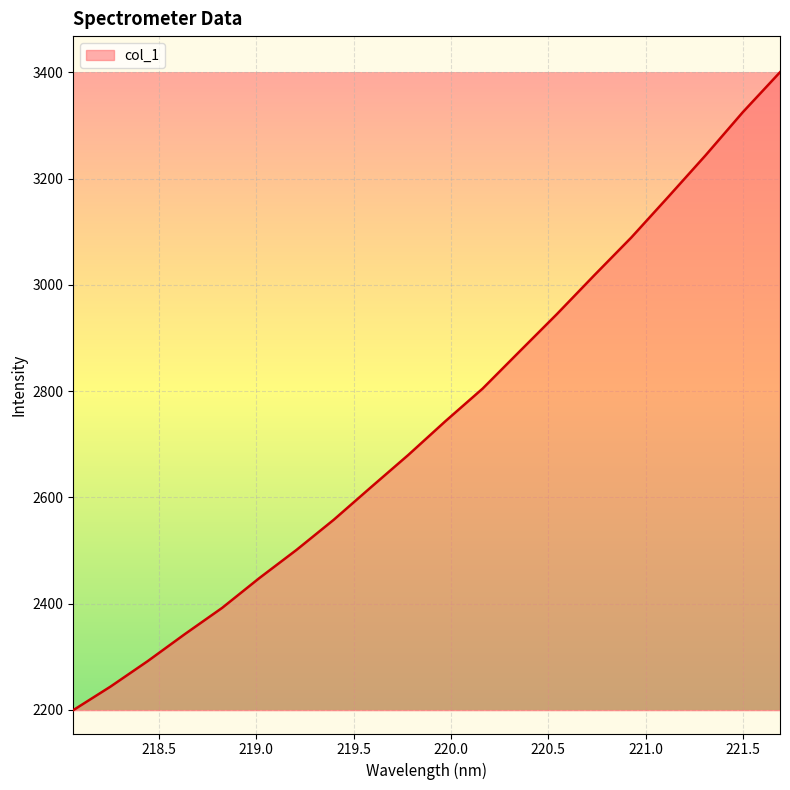

What is the difference between the maximum and minimum values?

1201.3